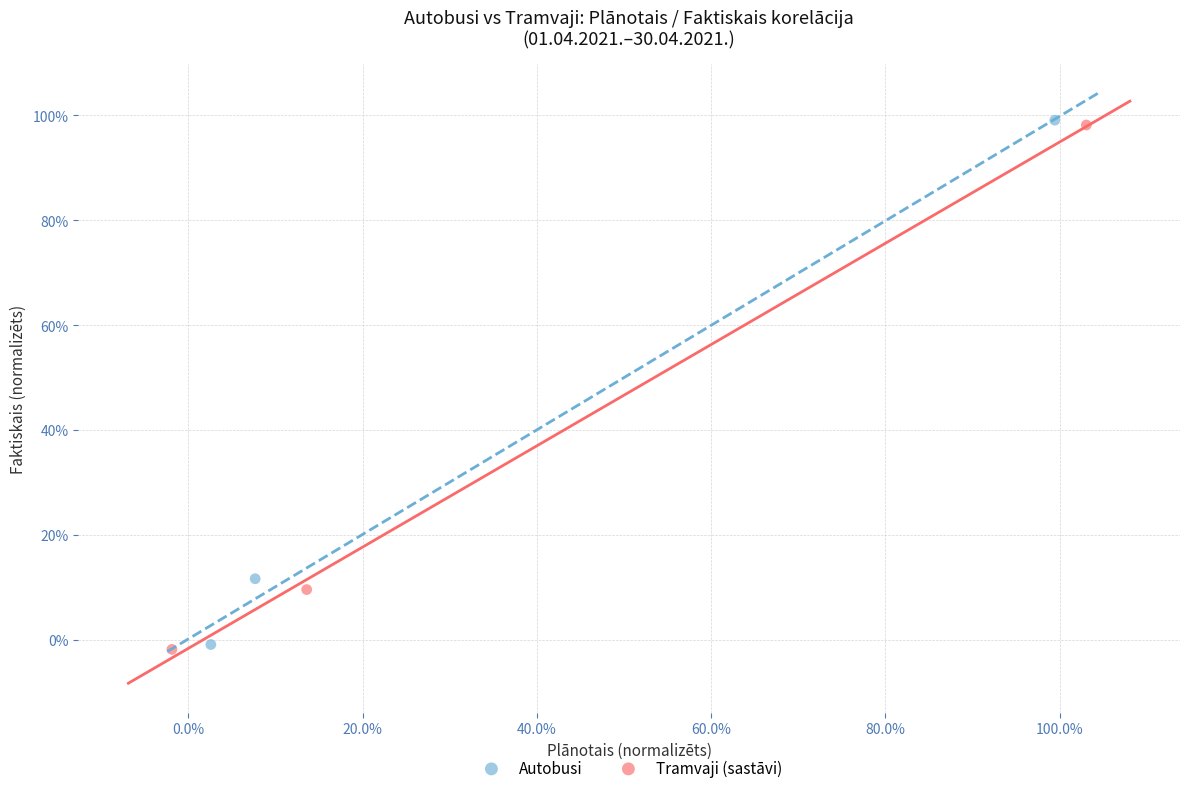

Which series has the largest Y range (max minus min)?

Tramvaji (sastāvi)